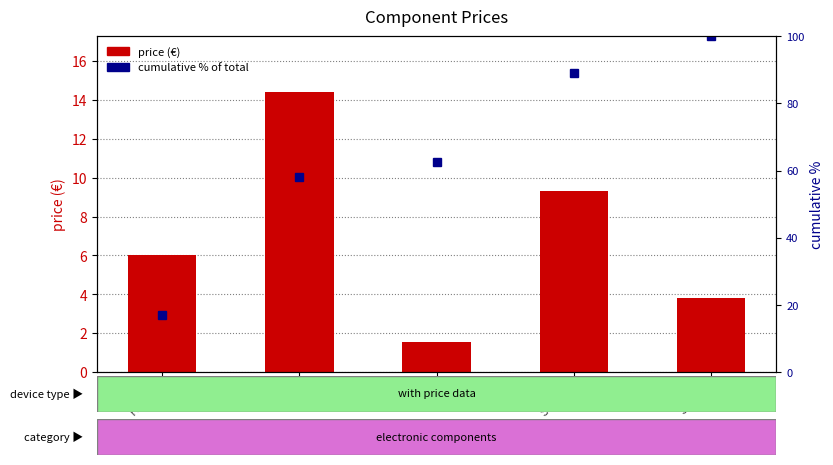

Which series has the widest spread of values?

cumulative %